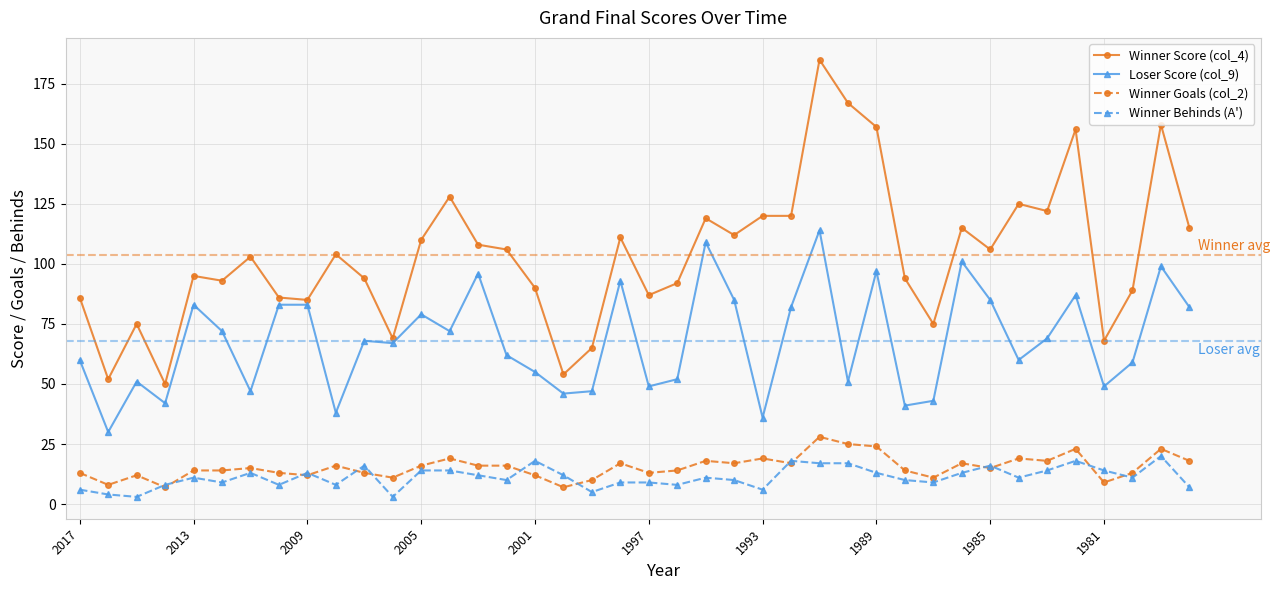

True or false: Winner Goals (col_2) and Winner Score (col_4) intersect in this chart.

False